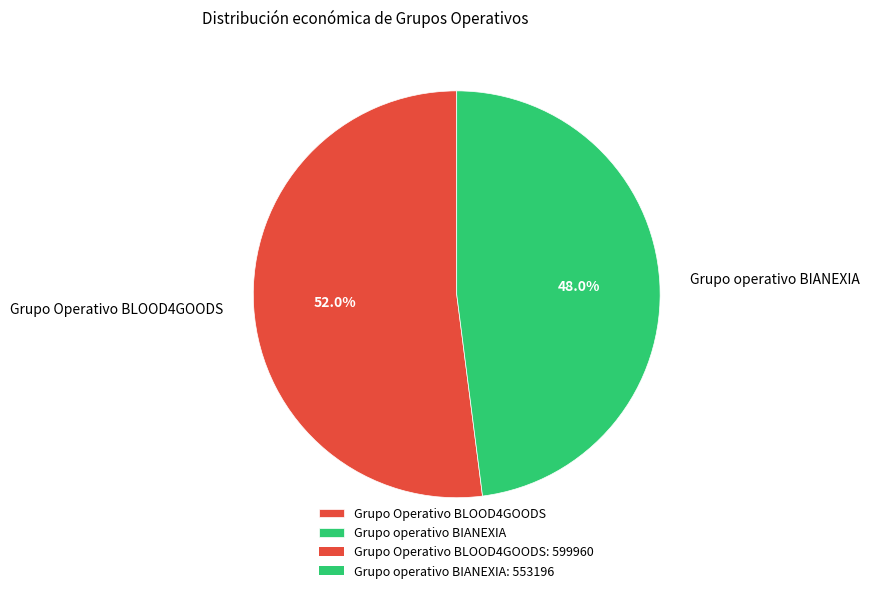

What percentage do Grupo Operativo BLOOD4GOODS and Grupo operativo BIANEXIA together represent?

100.0%